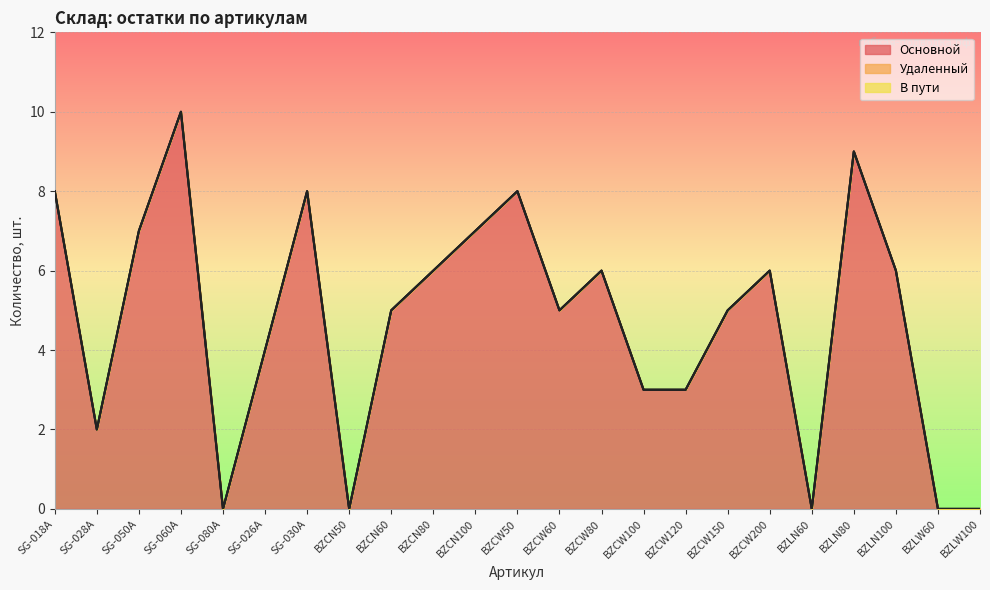

Reading left to right, transcribe all the data shown in this chart.

Основной: SG-018A=8	SG-028A=2	SG-050A=7	SG-060A=10	SG-080A=0	SG-026A=4	SG-030A=8	BZCN50=0	BZCN60=5	BZCN80=6	BZCN100=7	BZCW50=8	BZCW60=5	BZCW80=6	BZCW100=3	BZCW120=3	BZCW150=5	BZCW200=6	BZLN60=0	BZLN80=9	BZLN100=6	BZLW60=0	BZLW100=0
Удаленный: SG-018A=0	SG-028A=0	SG-050A=0	SG-060A=0	SG-080A=0	SG-026A=0	SG-030A=0	BZCN50=0	BZCN60=0	BZCN80=0	BZCN100=0	BZCW50=0	BZCW60=0	BZCW80=0	BZCW100=0	BZCW120=0	BZCW150=0	BZCW200=0	BZLN60=0	BZLN80=0	BZLN100=0	BZLW60=0	BZLW100=0
В пути: SG-018A=0	SG-028A=0	SG-050A=0	SG-060A=0	SG-080A=0	SG-026A=0	SG-030A=0	BZCN50=0	BZCN60=0	BZCN80=0	BZCN100=0	BZCW50=0	BZCW60=0	BZCW80=0	BZCW100=0	BZCW120=0	BZCW150=0	BZCW200=0	BZLN60=0	BZLN80=0	BZLN100=0	BZLW60=0	BZLW100=0